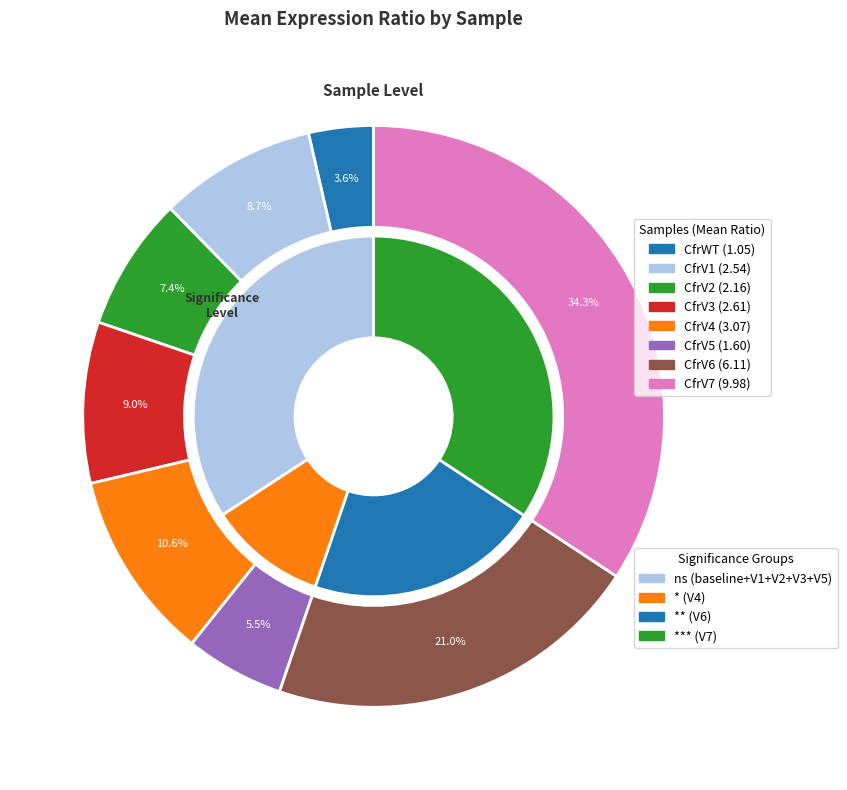

Count the number of slices in the pie.

8